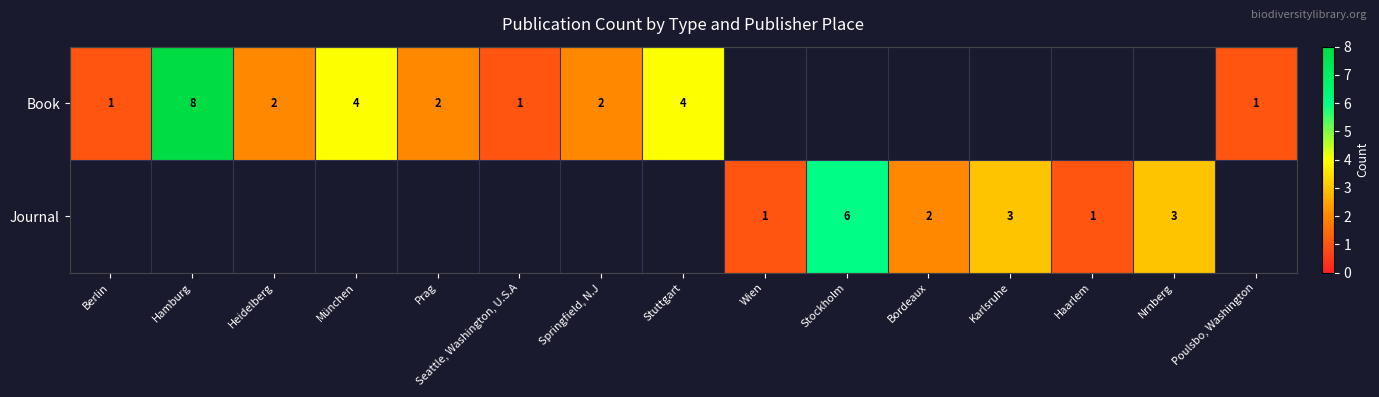

What is the difference between the Journal values at Karlsruhe and Stockholm?

3